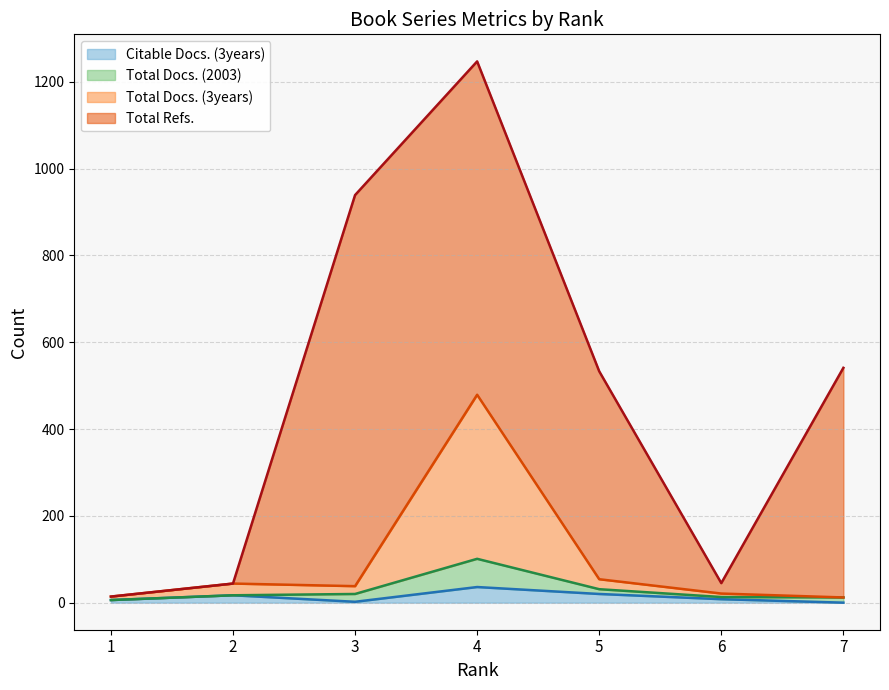

In Citable Docs. (3years), how many points are higher than both neighbors (excluding endpoints)?

2